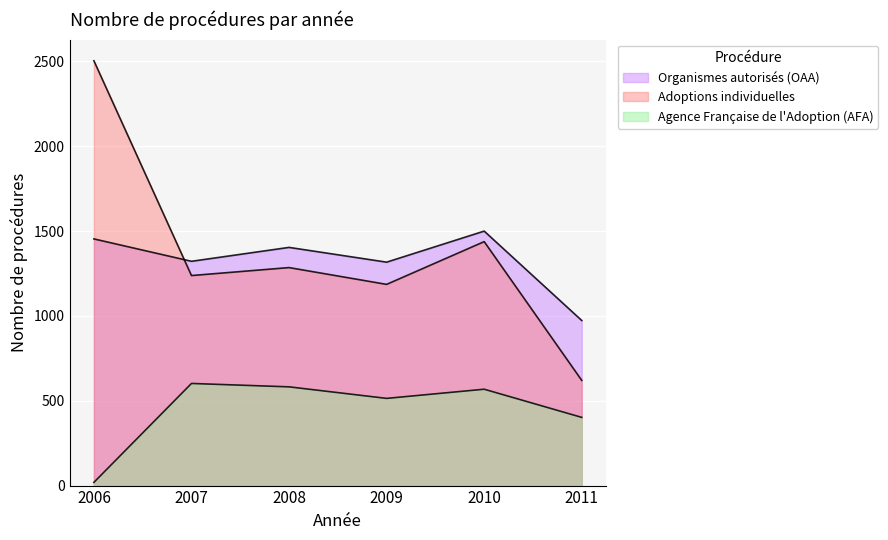

How many interior local peaks does the Adoptions individuelles series have?

2